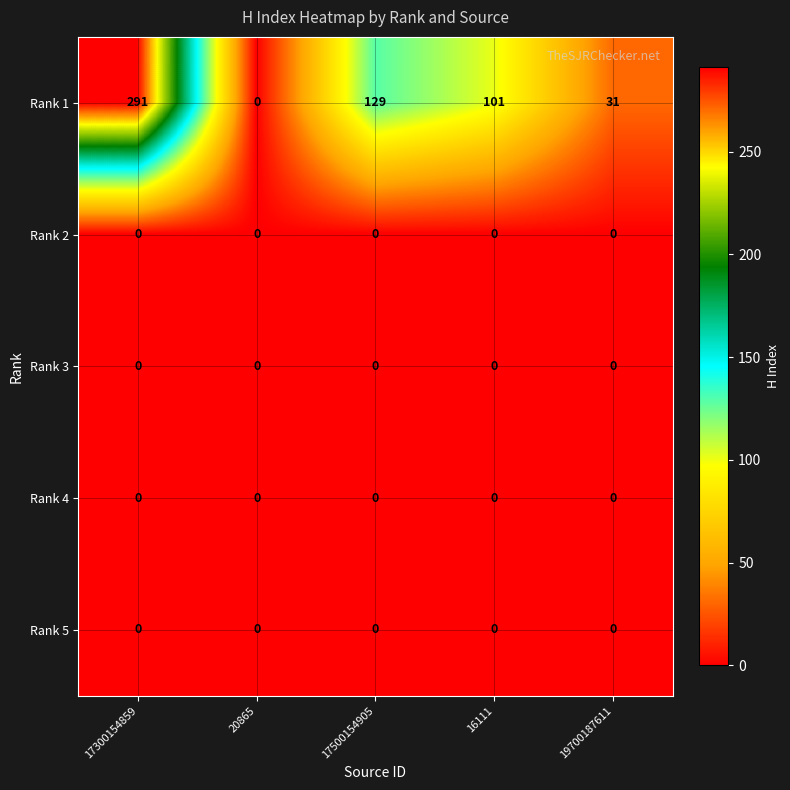

Which series has the largest total across all categories?

Rank 1